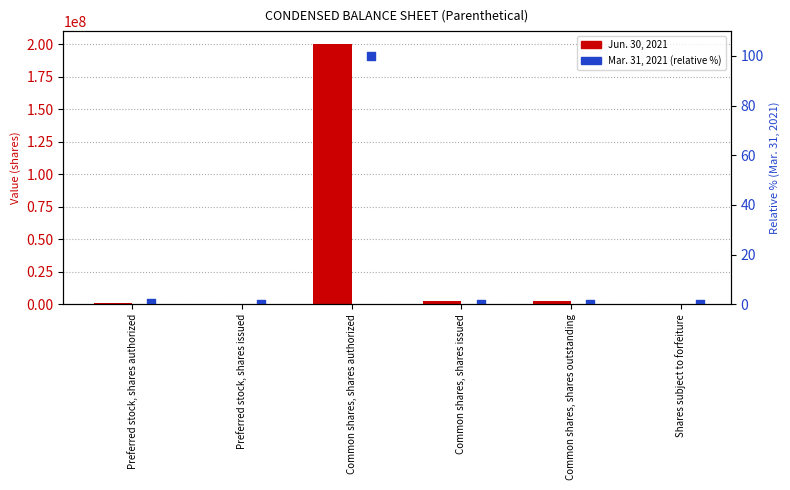

Is the value of Mar. 31, 2021 (relative %) at Common shares, shares authorized greater than the value of Jun. 30, 2021 at Common shares, shares issued?

No